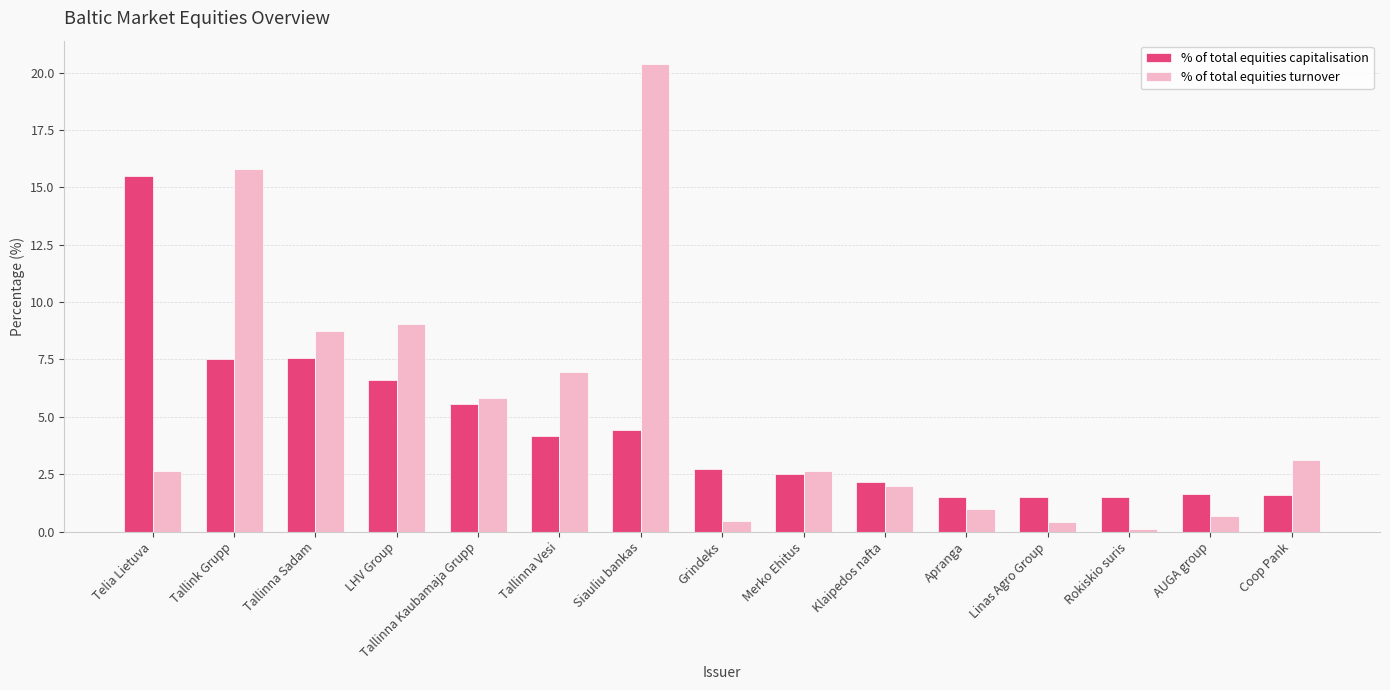

At which label does % of total equities turnover reach its minimum?

Rokiskio suris